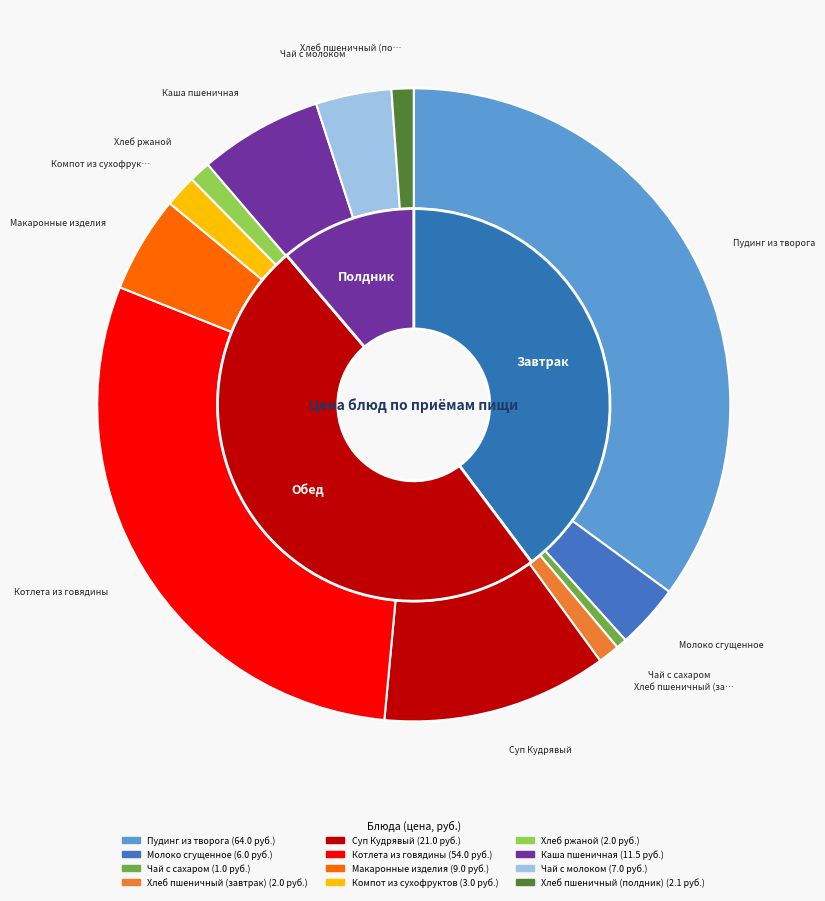

Is there any slice that represents more than half of the pie?

No